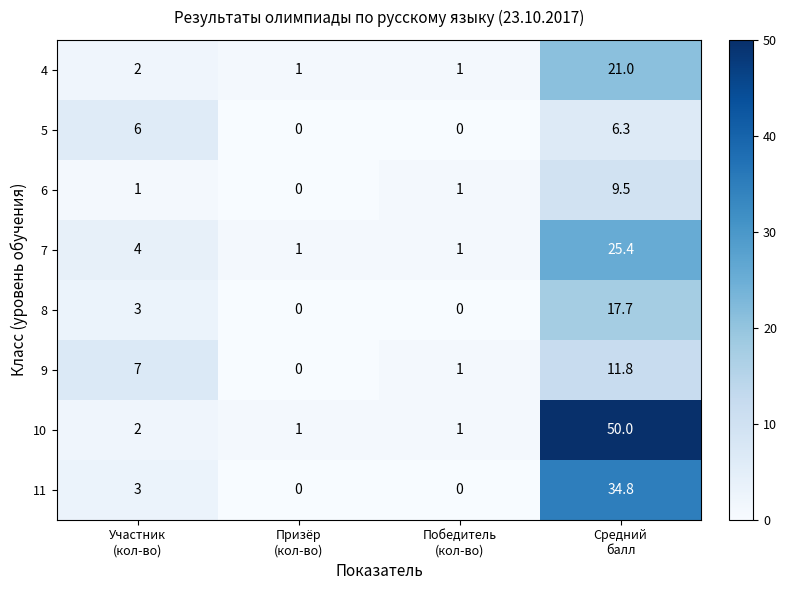

What is the difference between the second highest and minimum values in the 10 series?

1.0